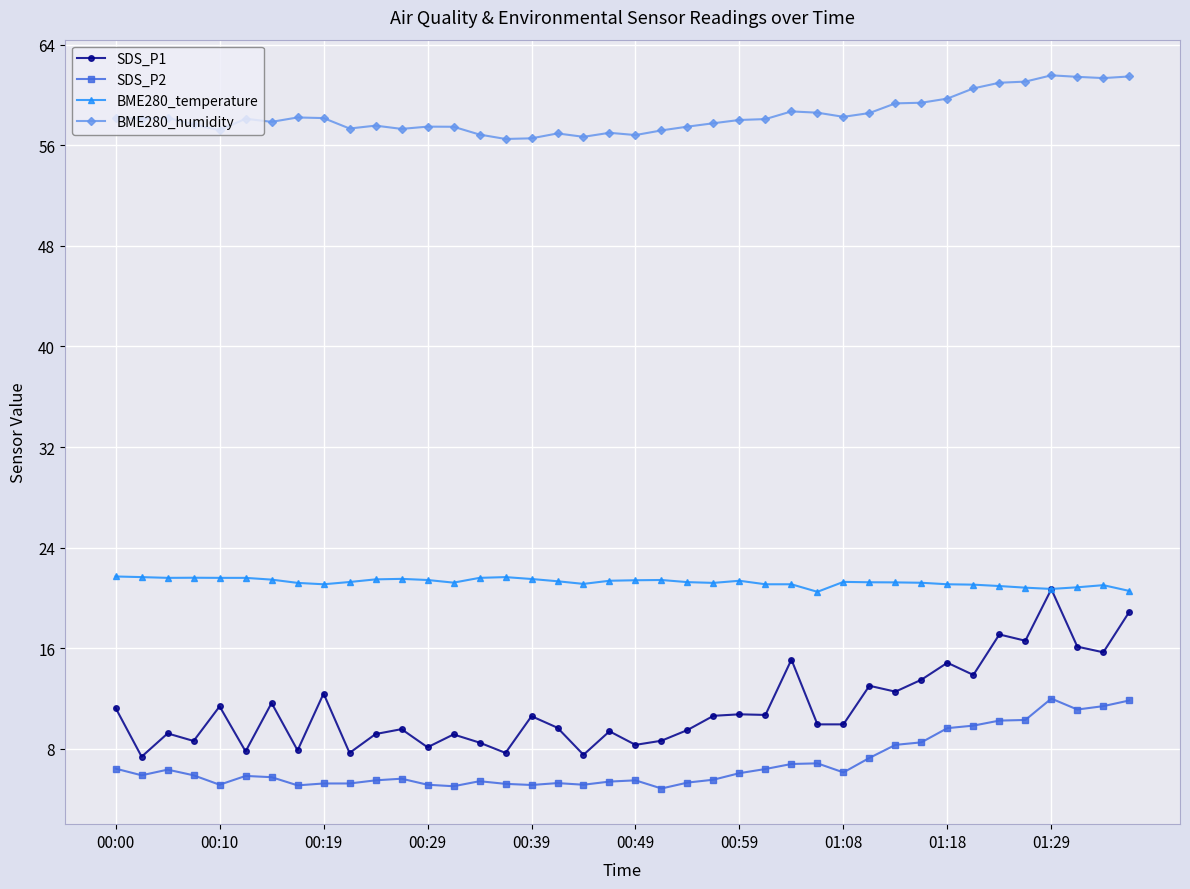

Which series has the largest total across all categories?

BME280_humidity